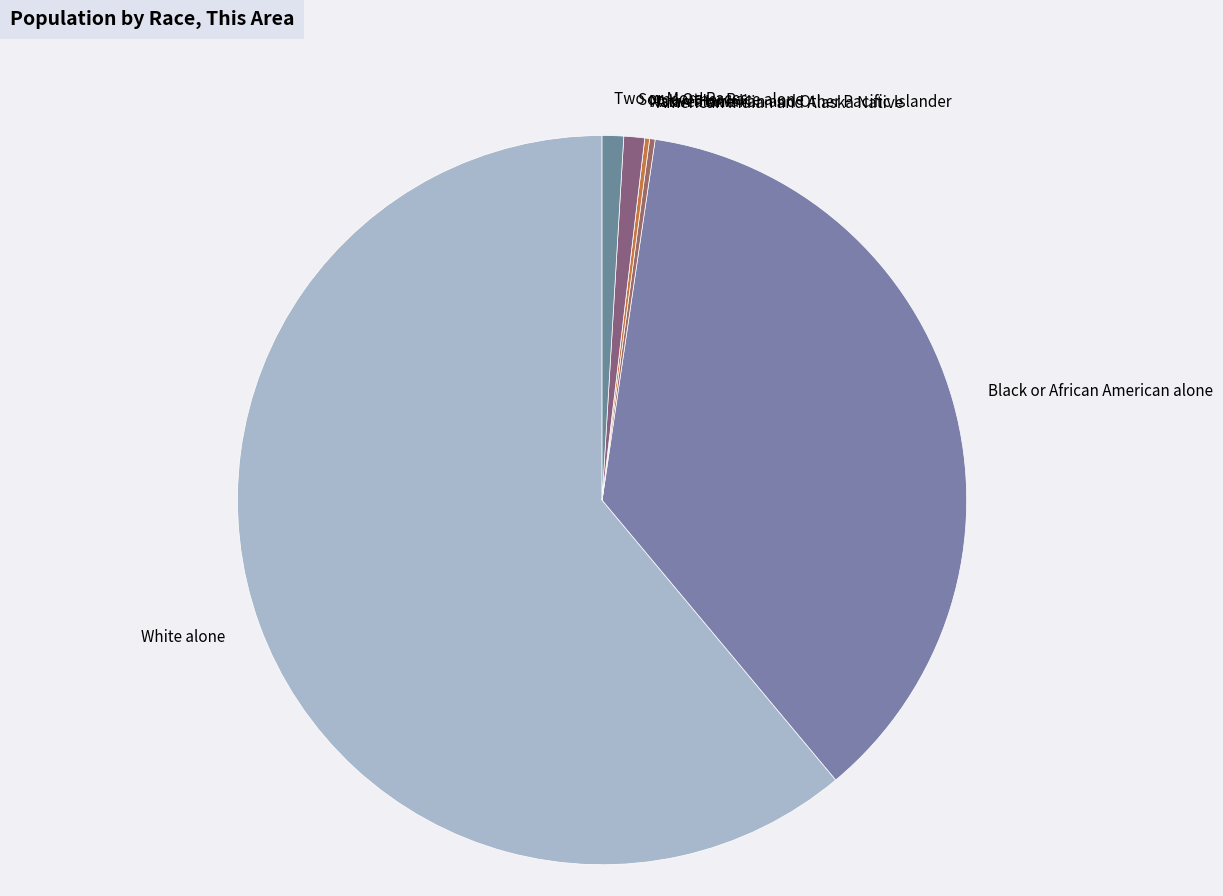

Which slice is the largest?

White alone